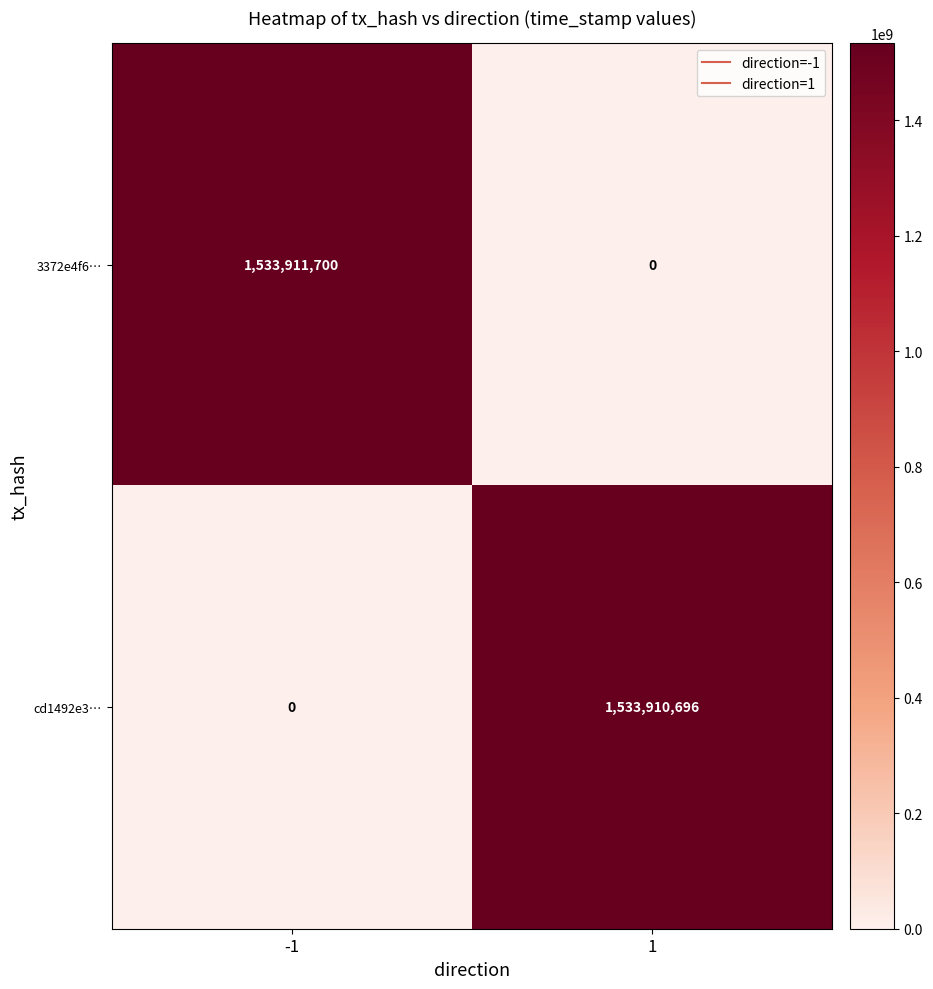

Is it true that 3372e4f6… equals 341933509 at -1?

False